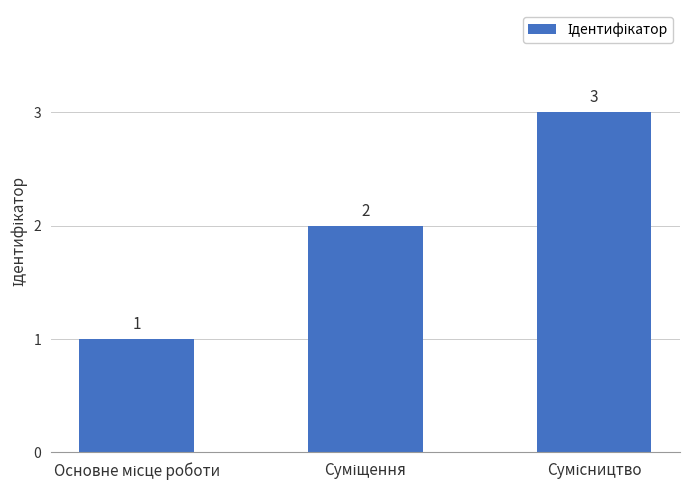

What is the sum of all values?

6